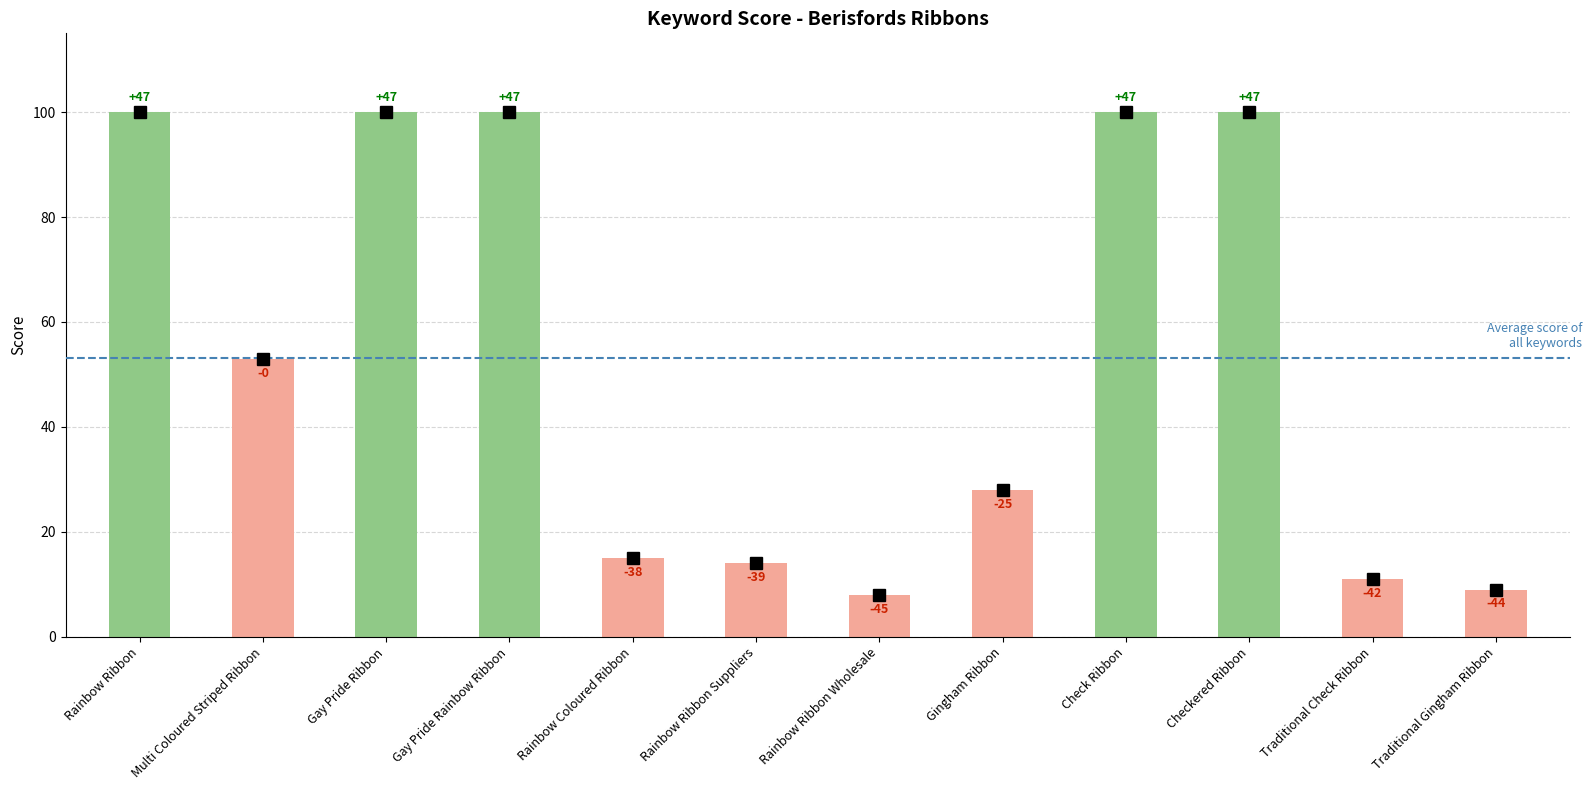

List the labels in order of value, largest first.

Rainbow Ribbon, Gay Pride Ribbon, Gay Pride Rainbow Ribbon, Check Ribbon, Checkered Ribbon, Multi Coloured Striped Ribbon, Gingham Ribbon, Rainbow Coloured Ribbon, Rainbow Ribbon Suppliers, Traditional Check Ribbon, Traditional Gingham Ribbon, Rainbow Ribbon Wholesale